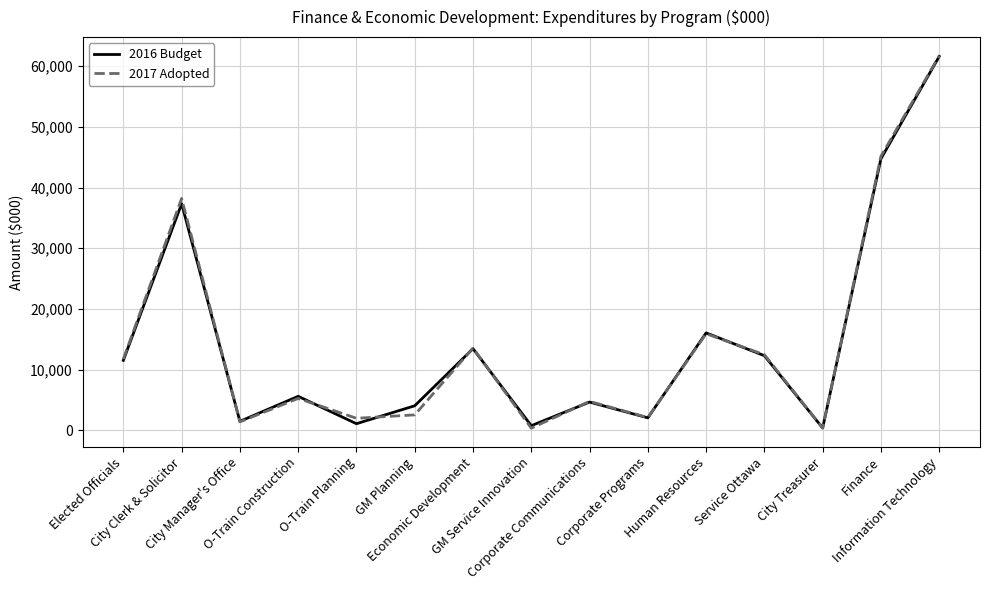

Which series has the widest spread of values?

2017 Adopted